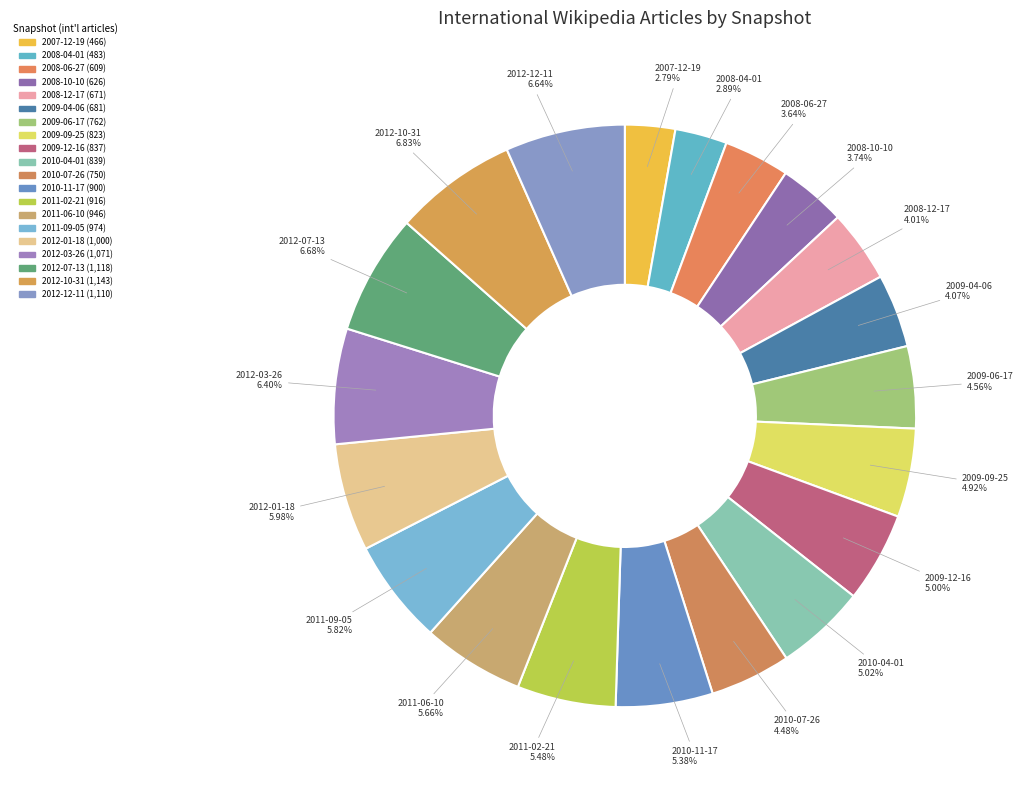

How many segments does this pie chart have?

20